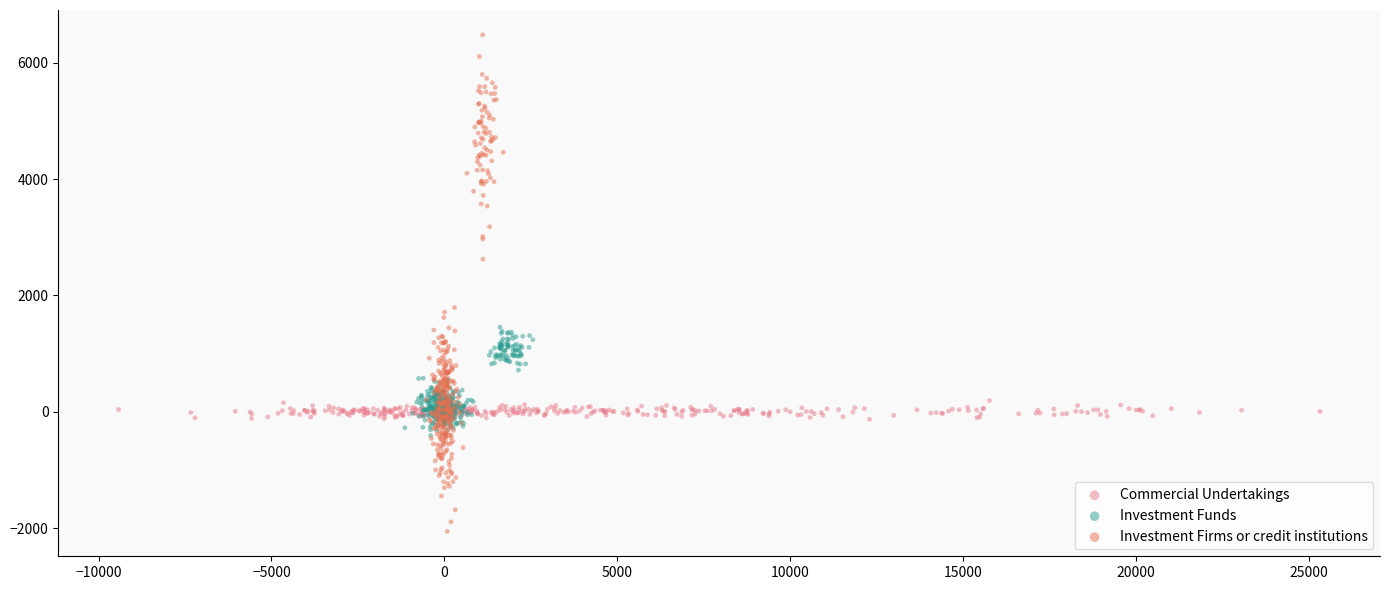

Which series contains the lowest Y value?

Investment Firms or credit institutions